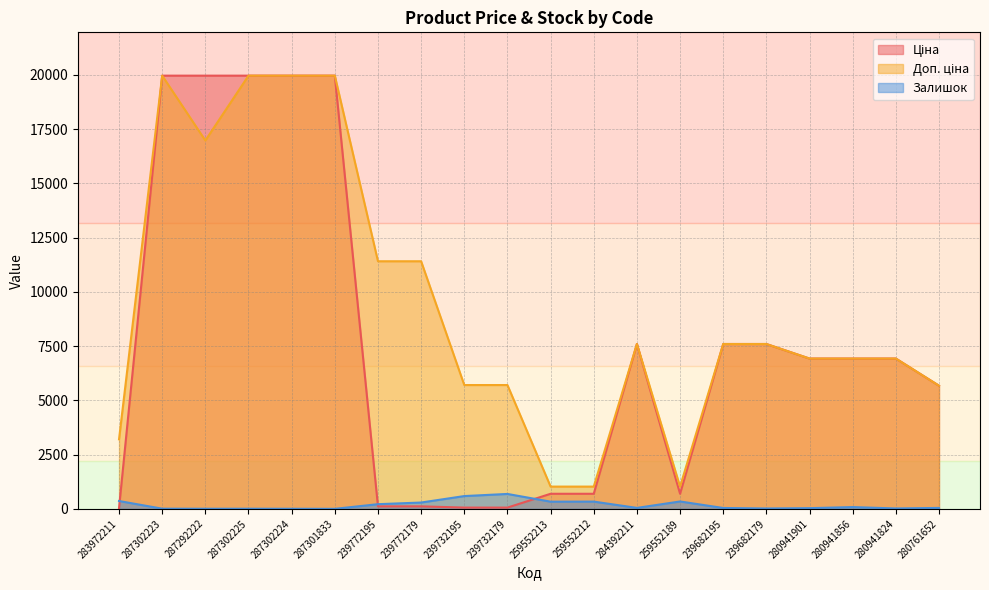

How many values in the Доп. ціна series are below 7596?

10